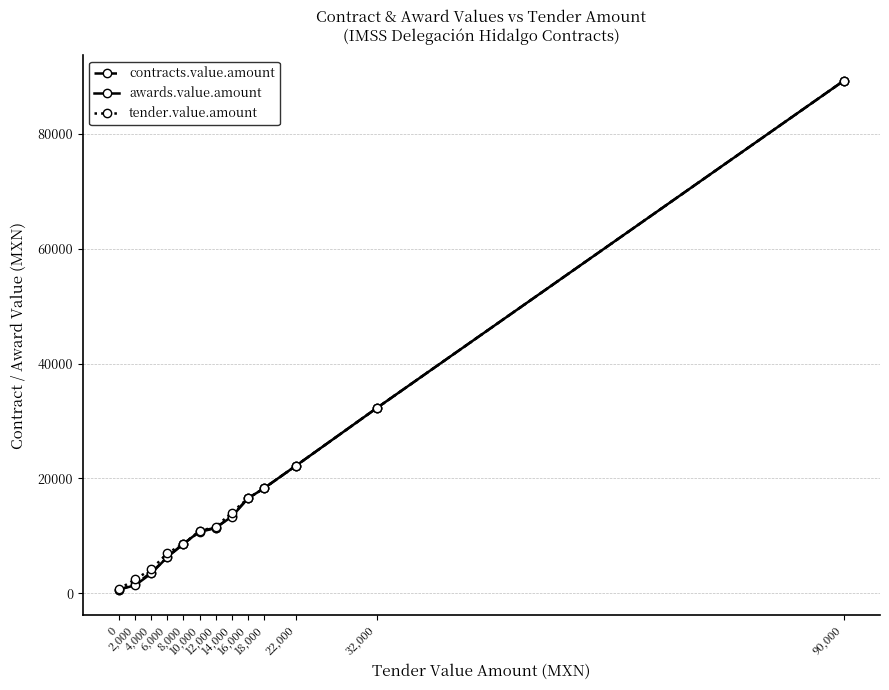

The value of tender.value.amount at 10,000 is 2480.4. True or false?

False